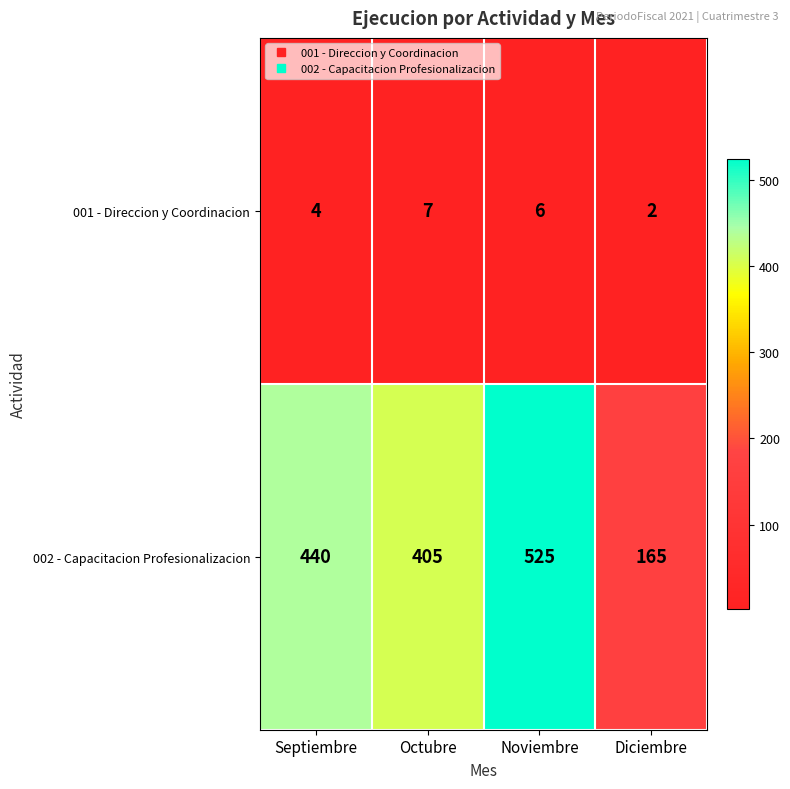

List the series in order of their peak value, lowest first.

001 - Direccion y Coordinacion, 002 - Capacitacion Profesionalizacion